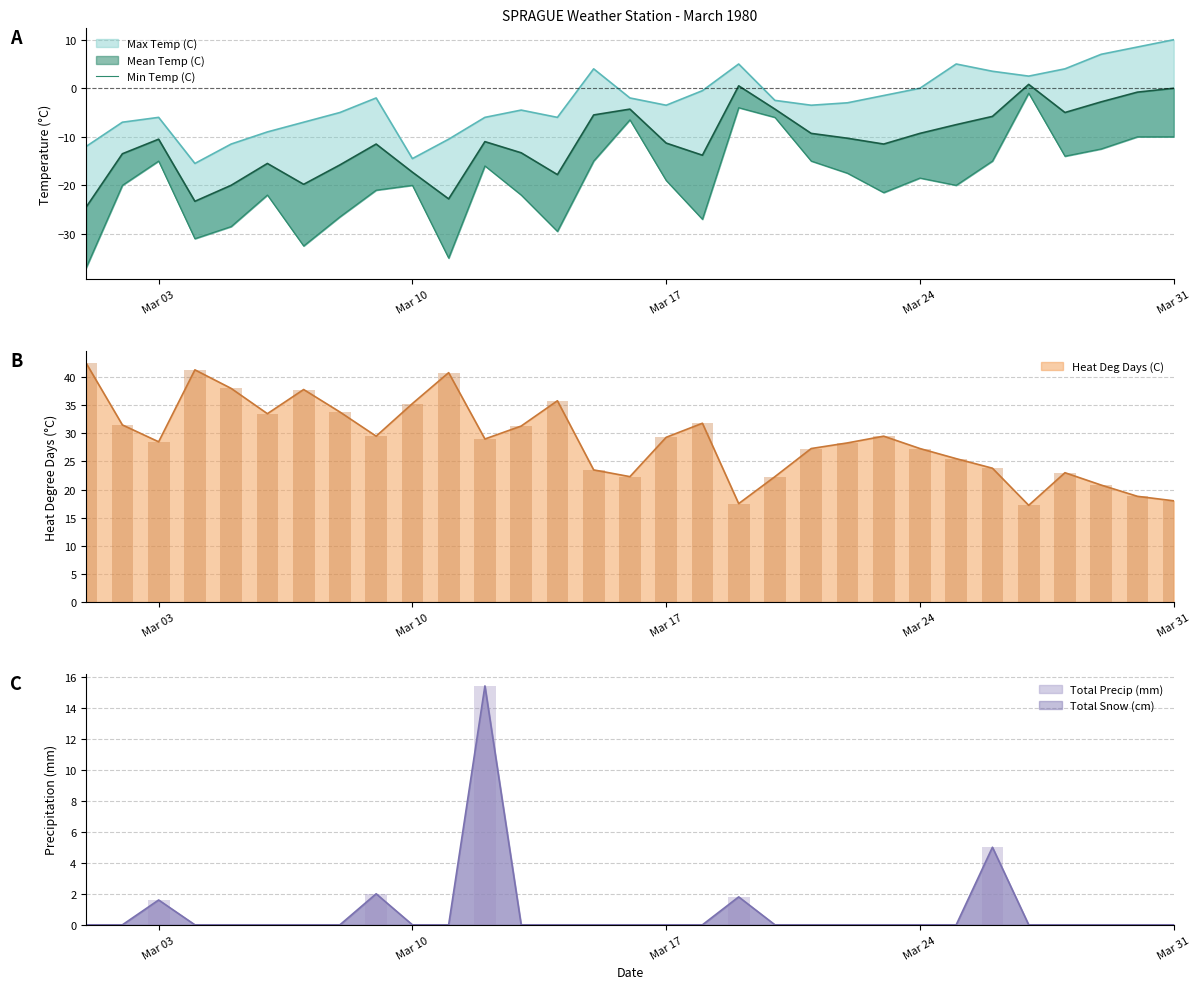

What is the highest value of the Heat Deg Days (C) series?

42.5